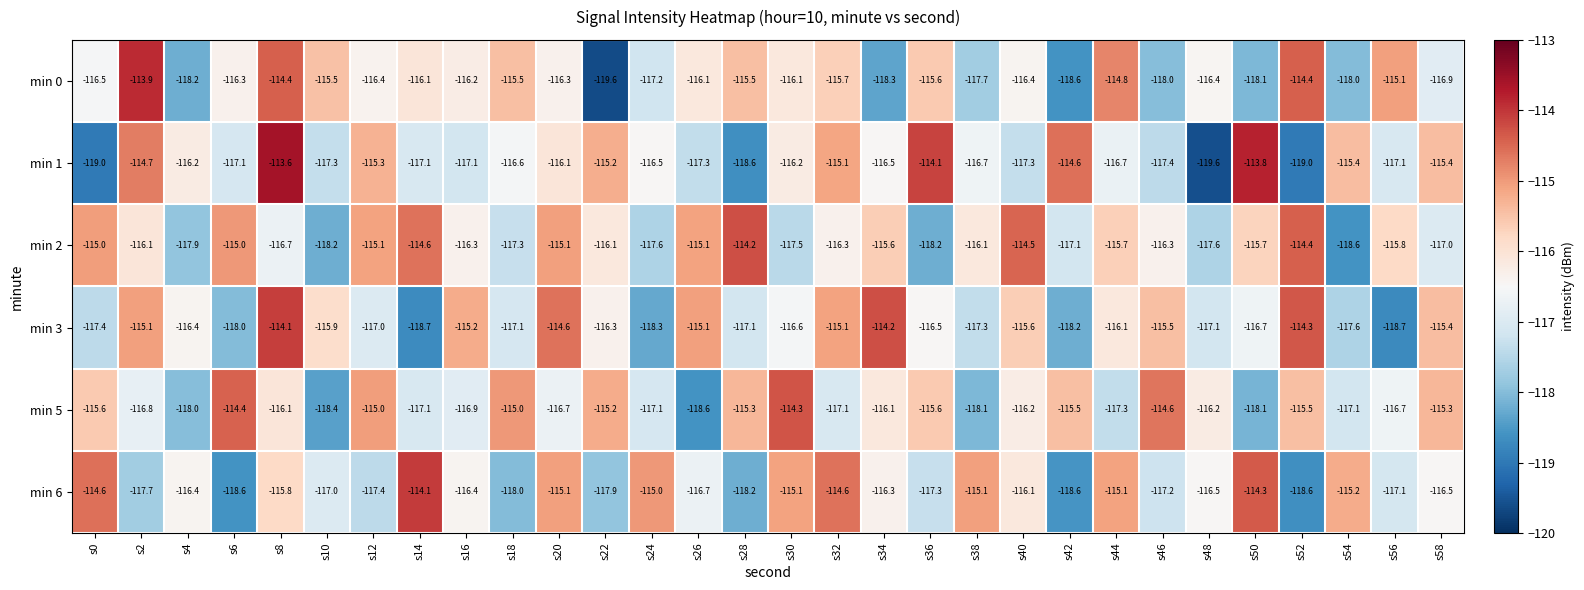

What is the difference between the min 6 values at s28 and s36?

0.9